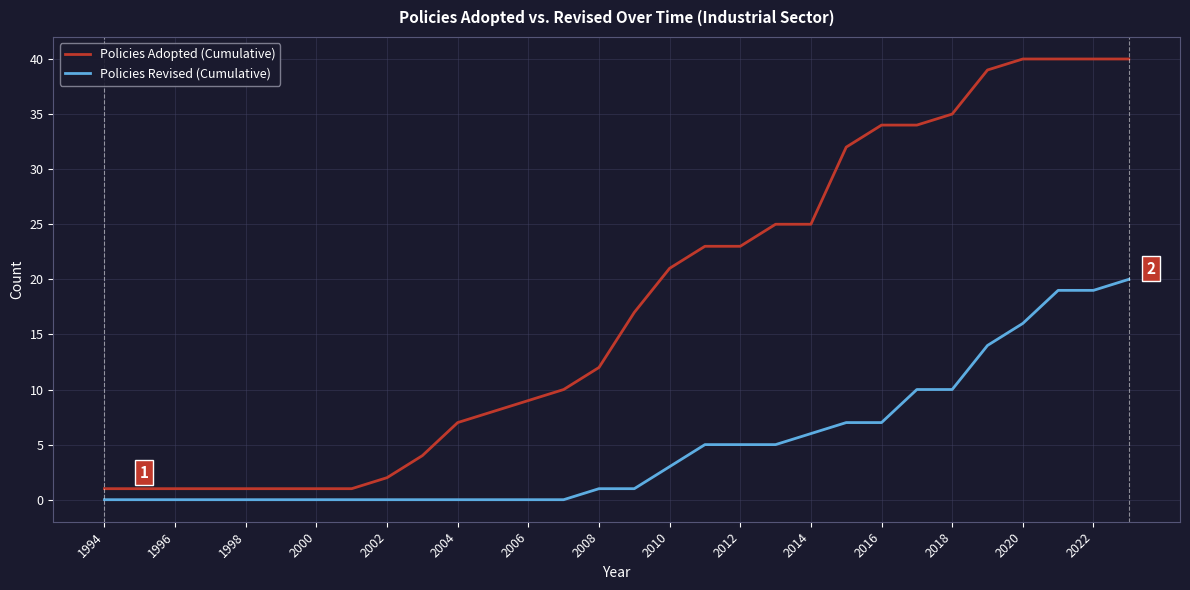

How many lines are shown in the chart?

2